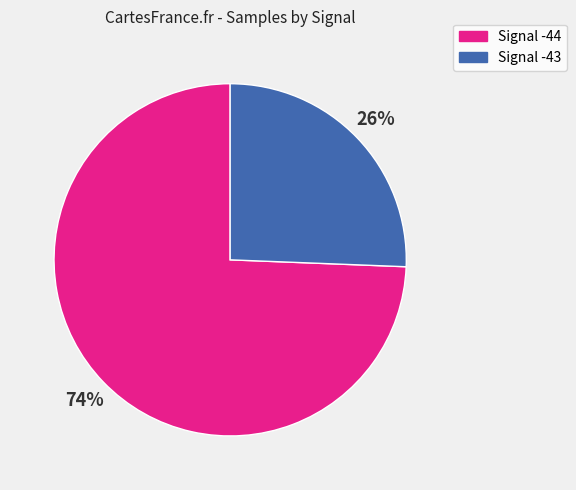

How many segments does this pie chart have?

2